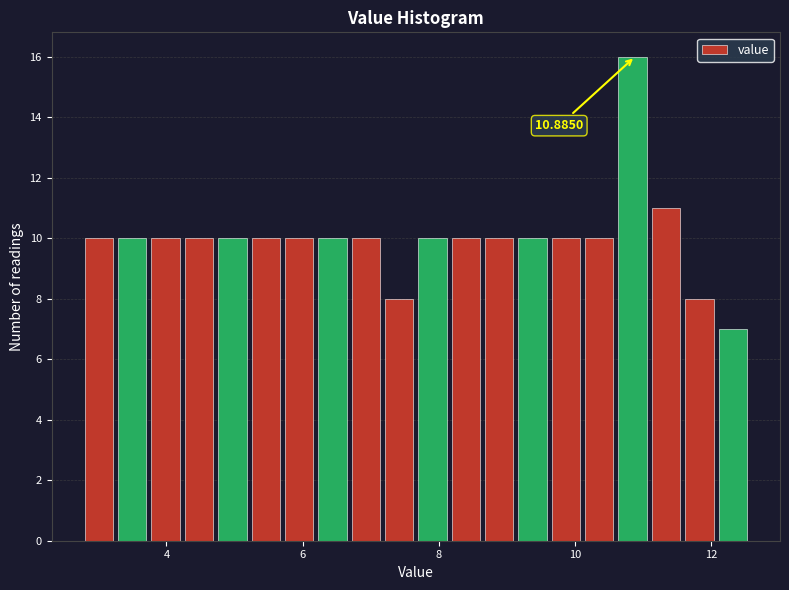

Read against the x-axis, roughly where is the centre of the tallest bar?

10.8